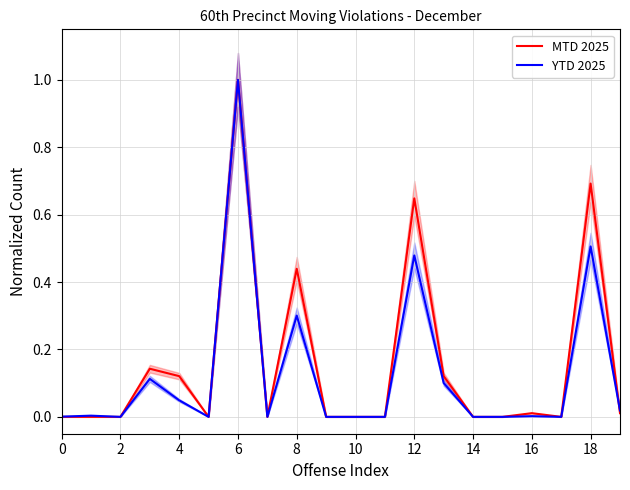

The YTD 2025 series shows 0.5 at 18. True or false?

True